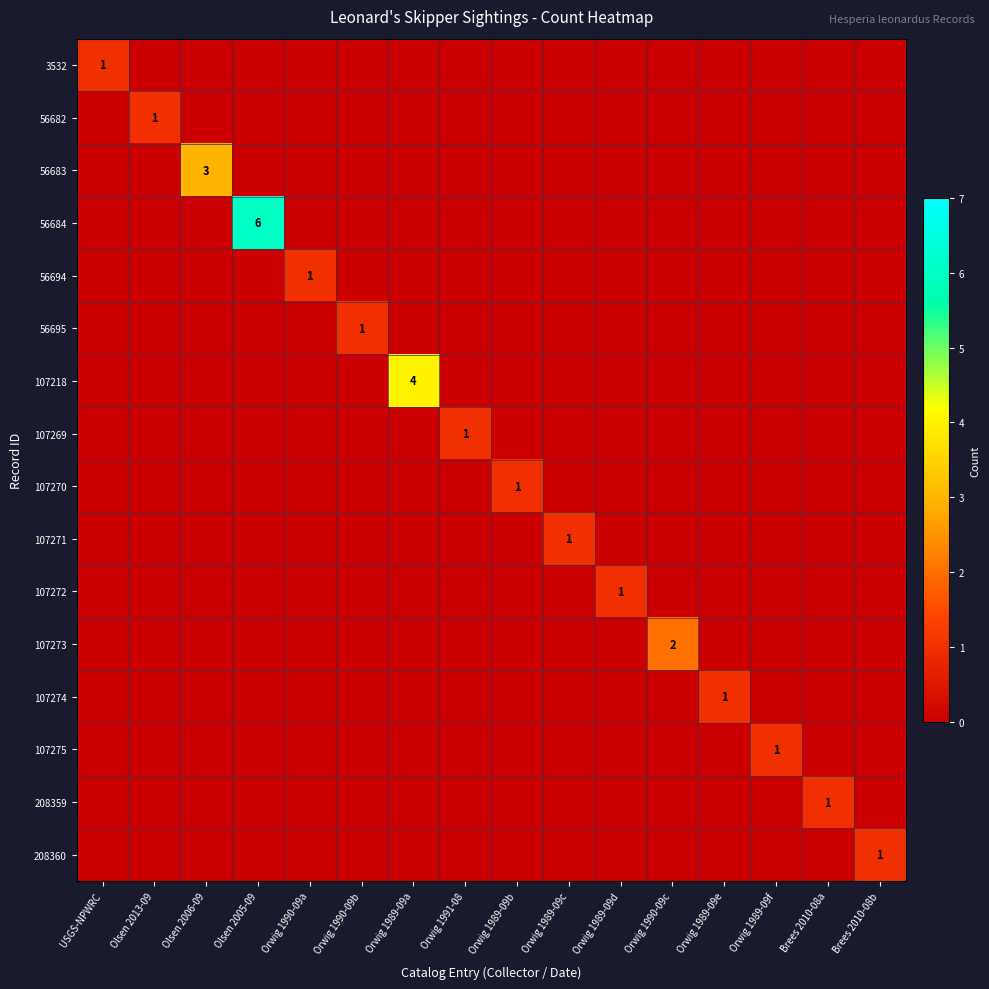

The value of 107270 at Orwig 1989-09b is 1. True or false?

True